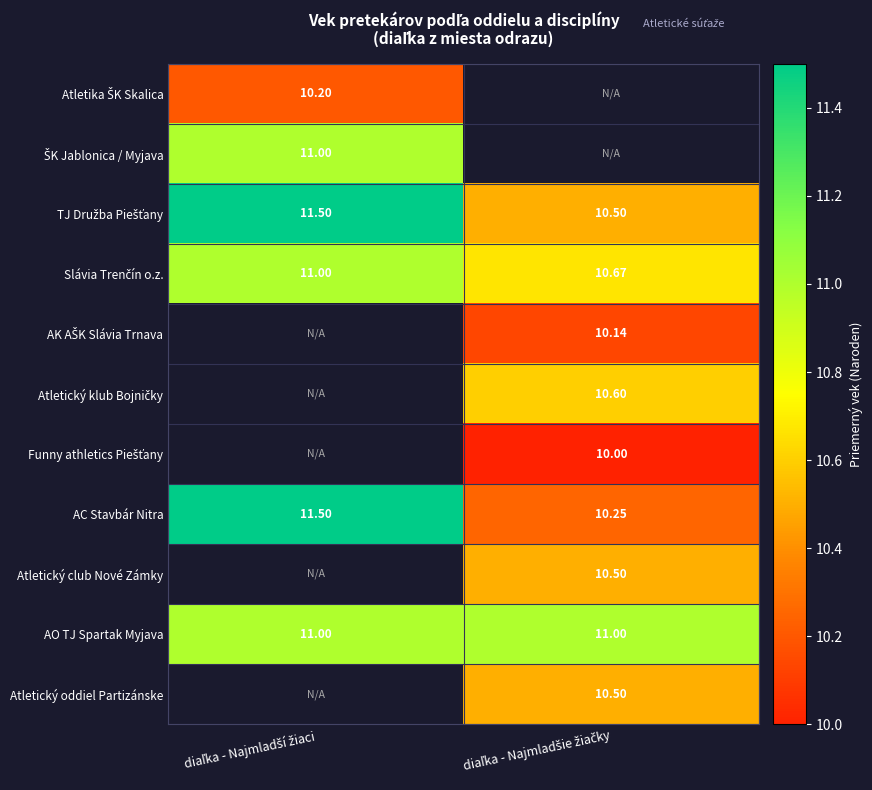

Where is TJ Družba Piešťany nearest to the value 11?

diaľka - Najmladší žiaci